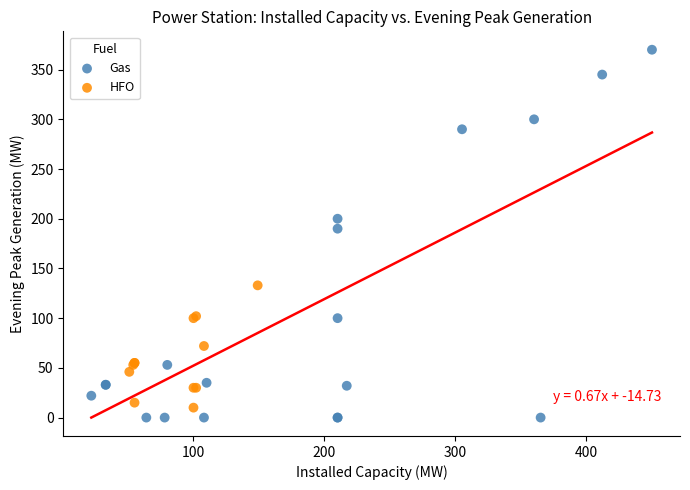

Which series has the largest Y range (max minus min)?

Gas